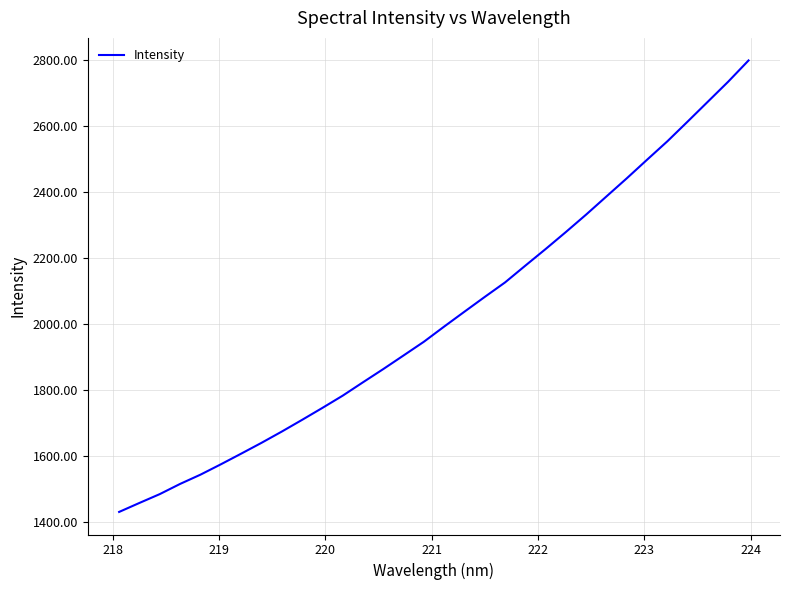

What is the maximum value shown in the chart?

2799.7